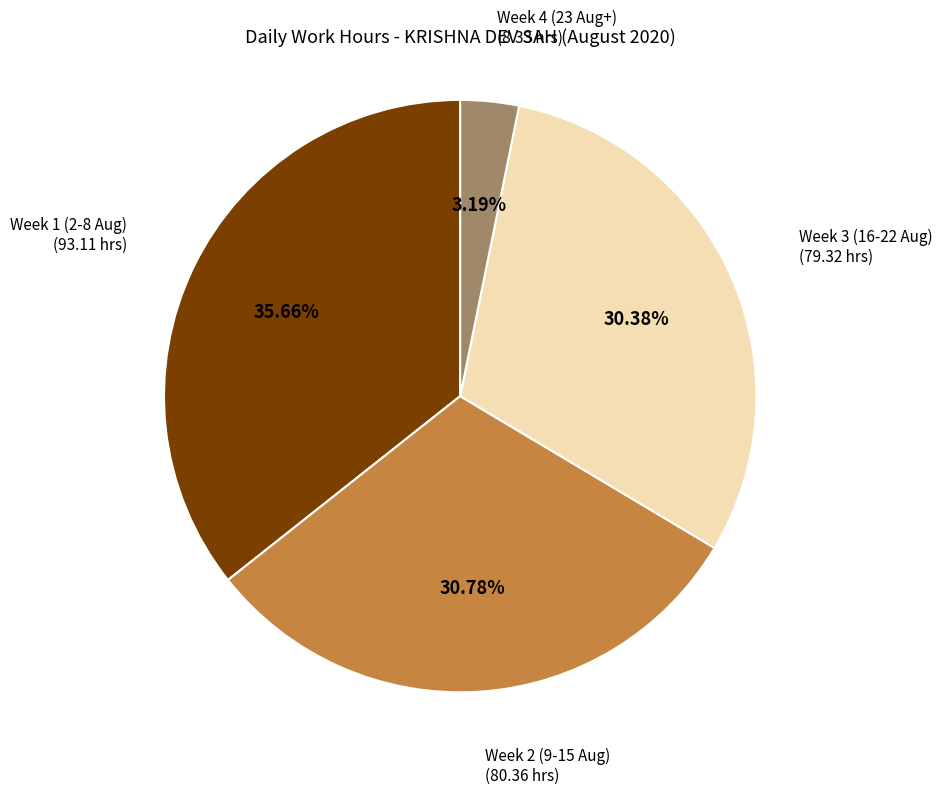

Do Week 1 (2-8 Aug) and Week 2 (9-15 Aug) together represent more than half of the pie?

Yes